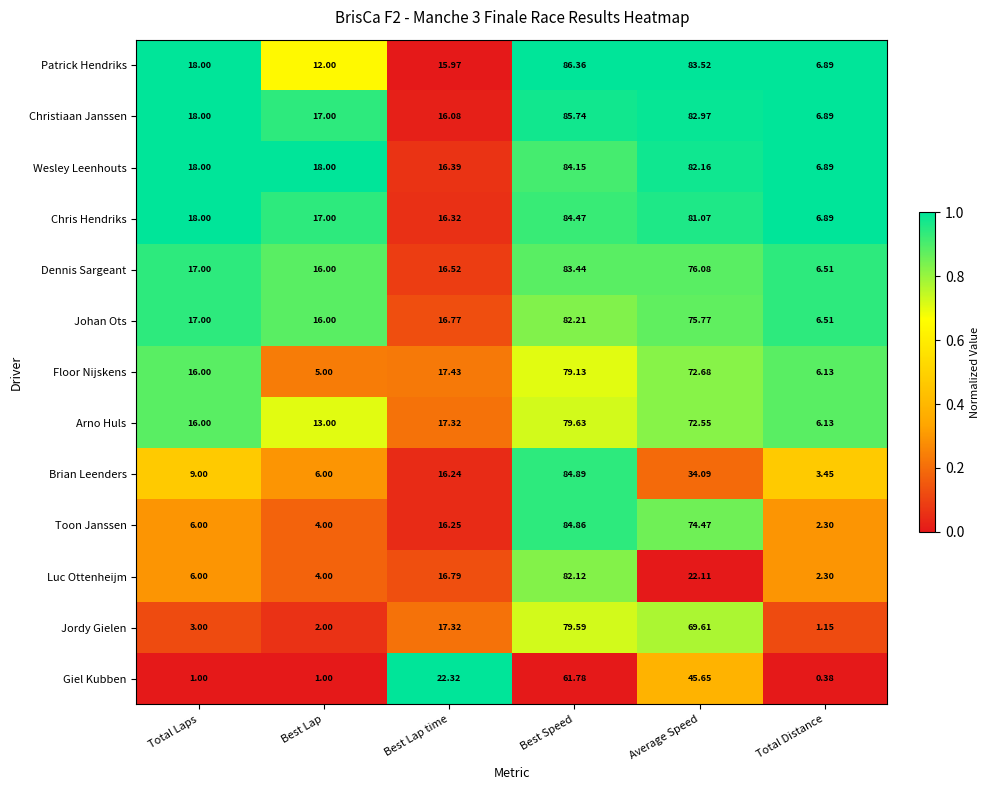

Which series has the largest total across all categories?

Christiaan Janssen